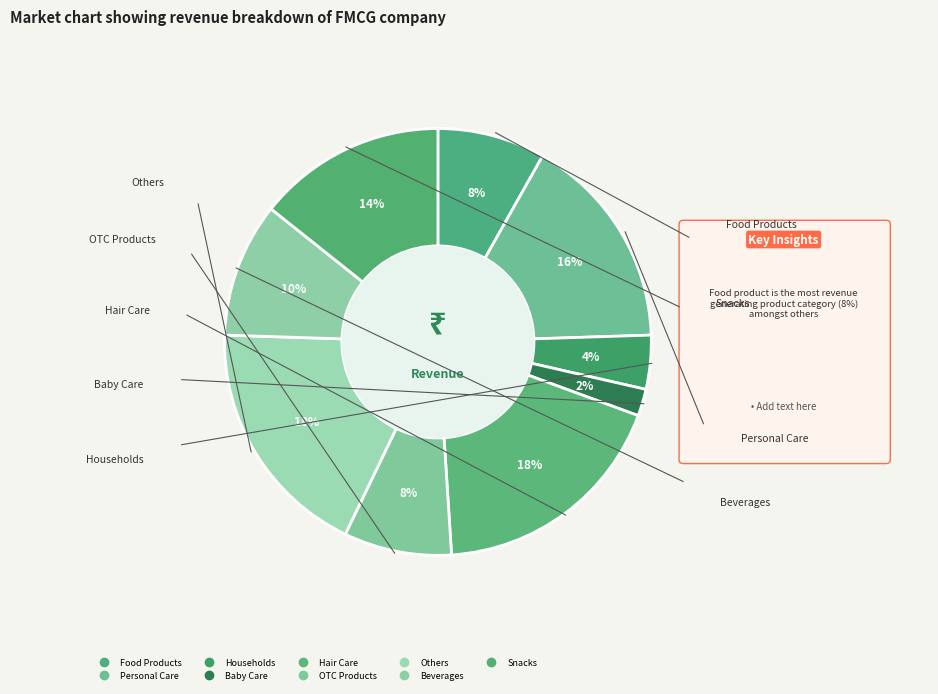

To the nearest percent, what is the difference between the largest and smallest slice percentages?

16%